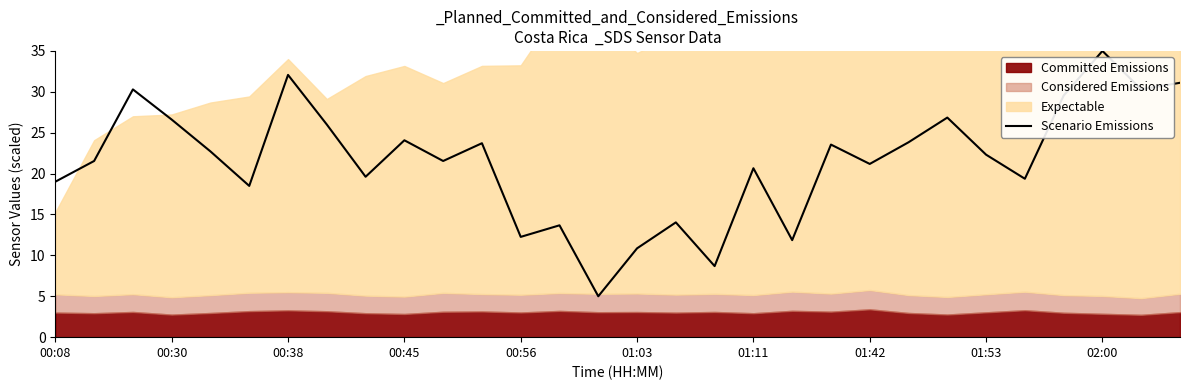

What is the lowest value of the Scenario Emissions series?

5.0